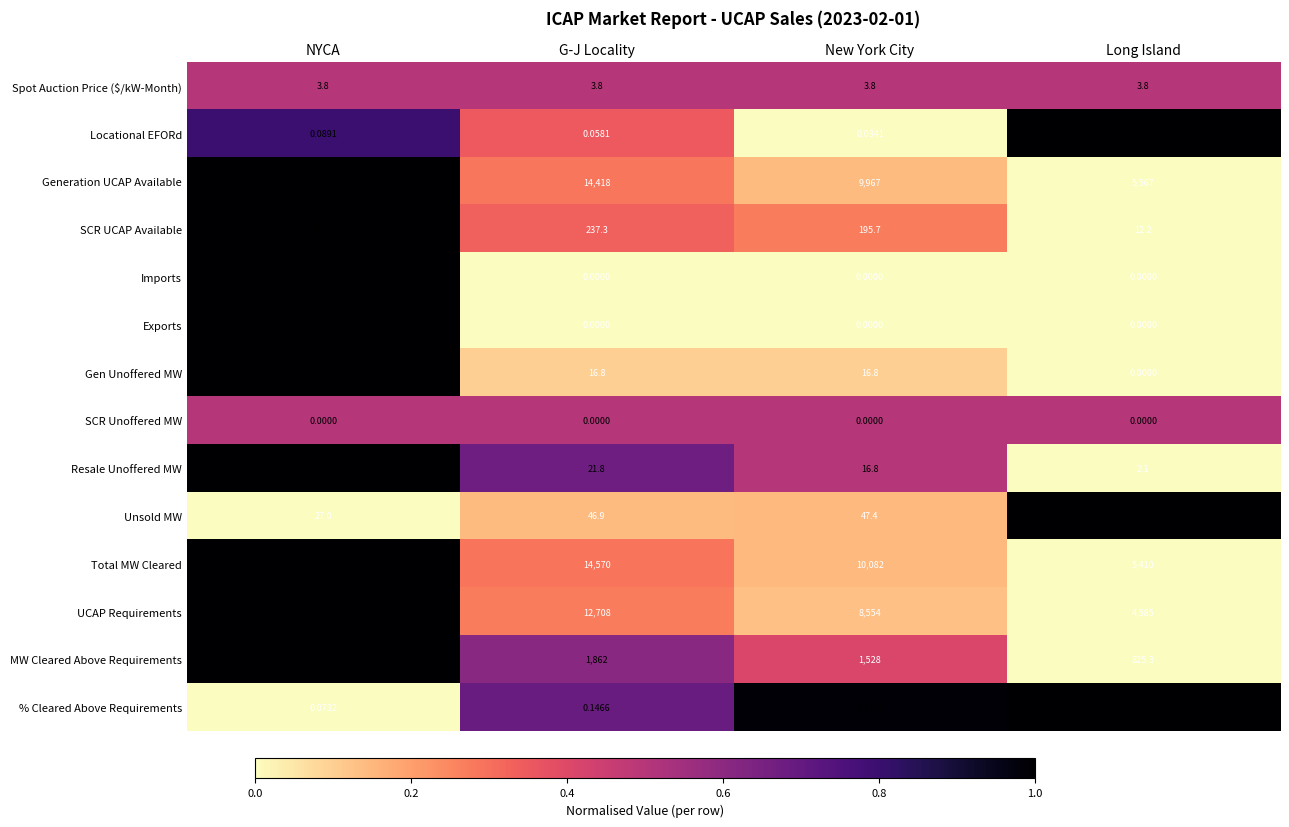

Which category has the highest value across all series?

NYCA